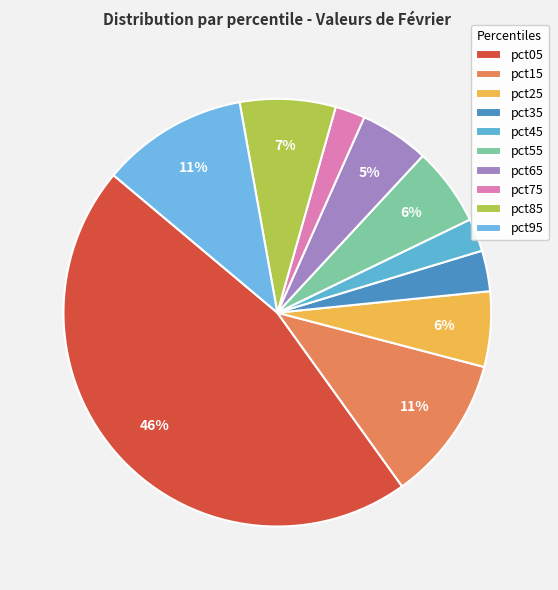

Rank the categories by value from lowest to highest.

pct75, pct45, pct35, pct65, pct25, pct55, pct85, pct15, pct95, pct05